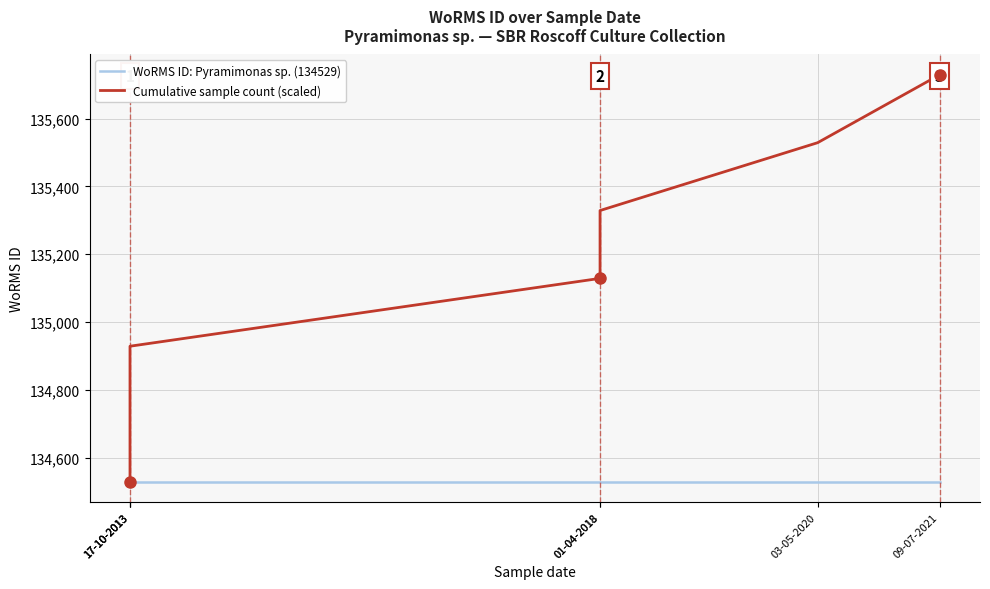

List the series in order of their overall mean, lowest first.

WoRMS ID: Pyramimonas sp. (134529), Cumulative sample count (scaled)